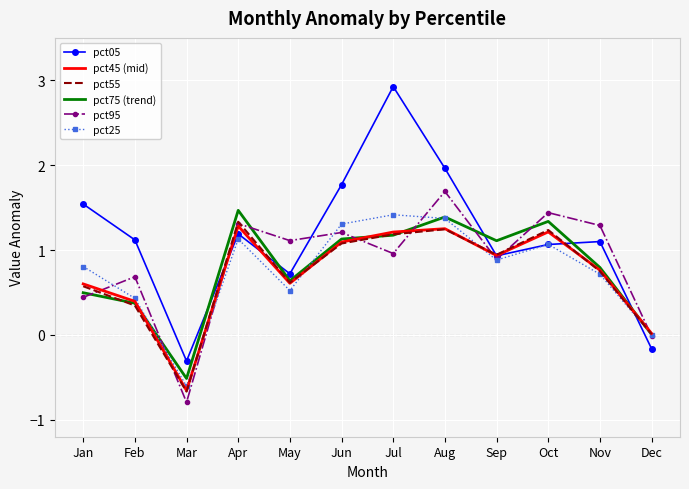

Which series has the widest spread of values?

pct05